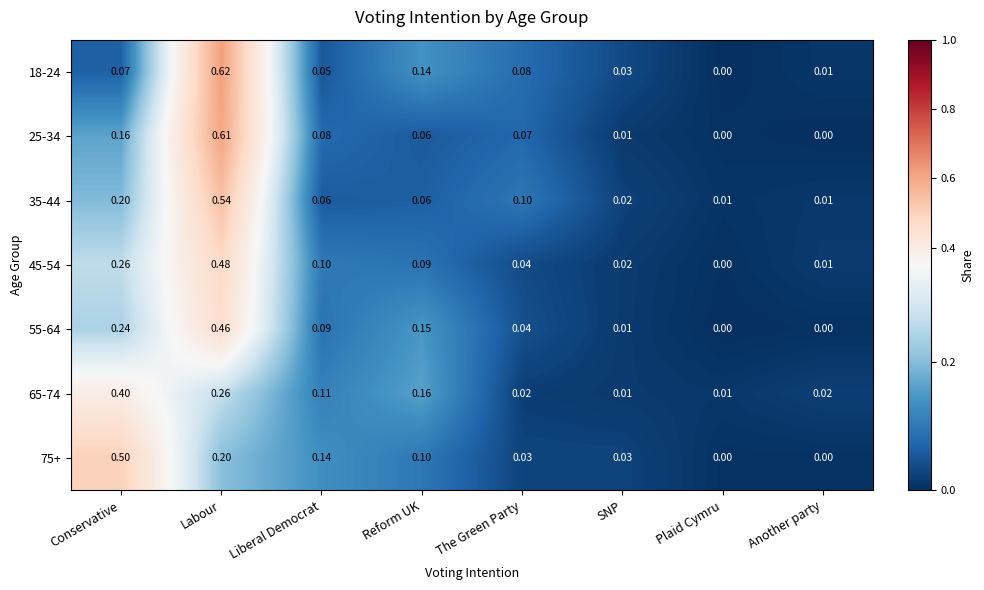

How many values in the 75+ series exceed 0?

6